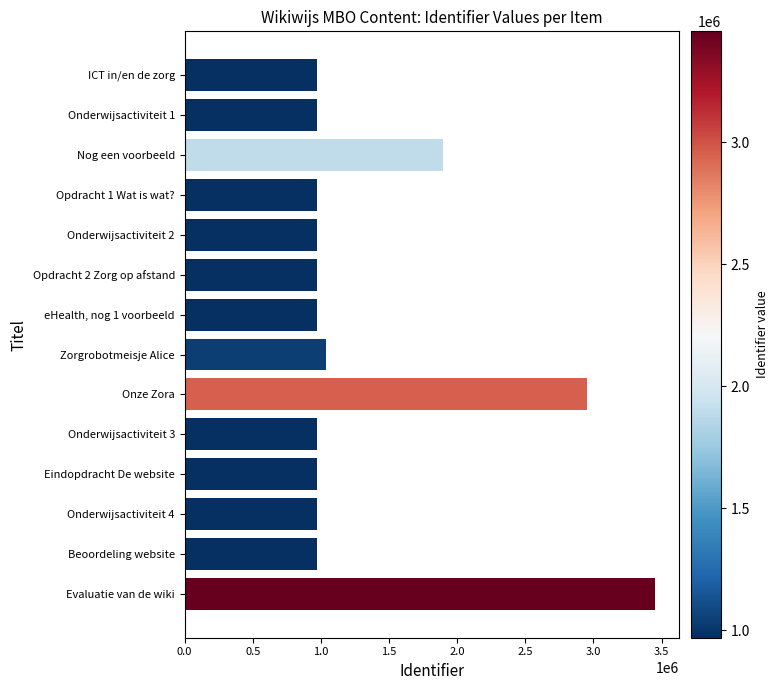

Which category has the highest value across all series?

Evaluatie van de wiki